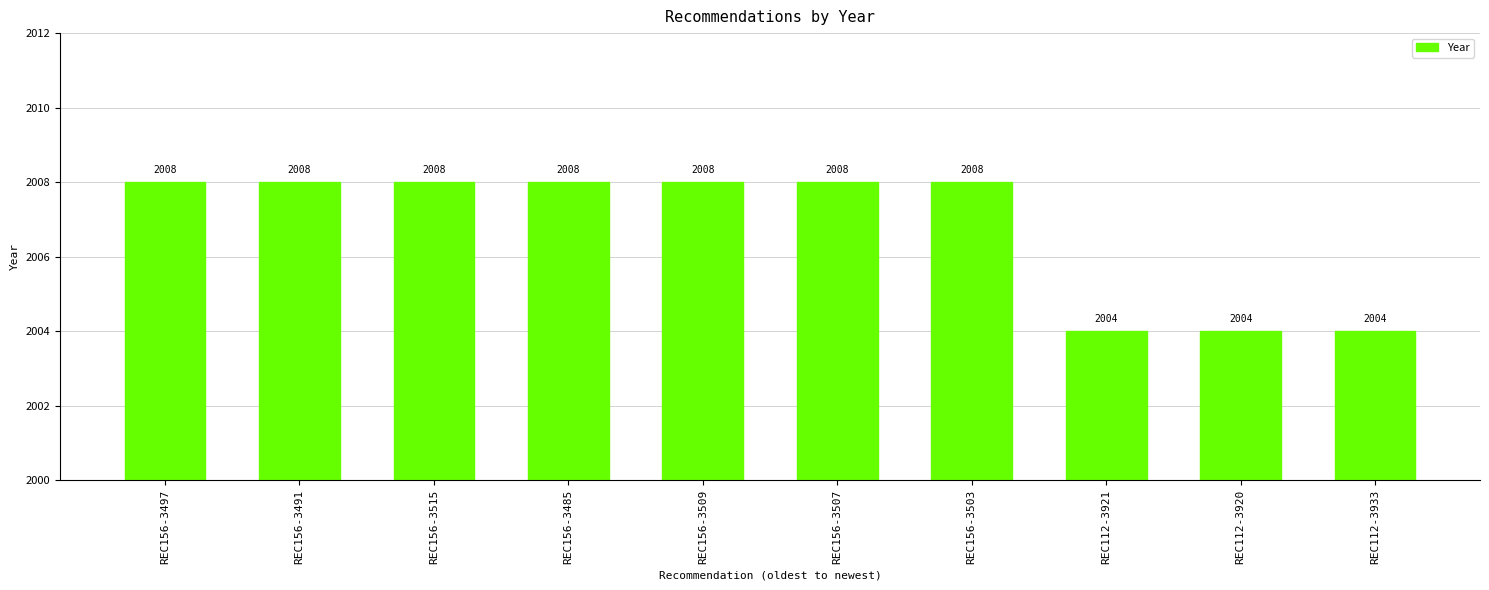

What value does the data have at REC112-3920?

2004